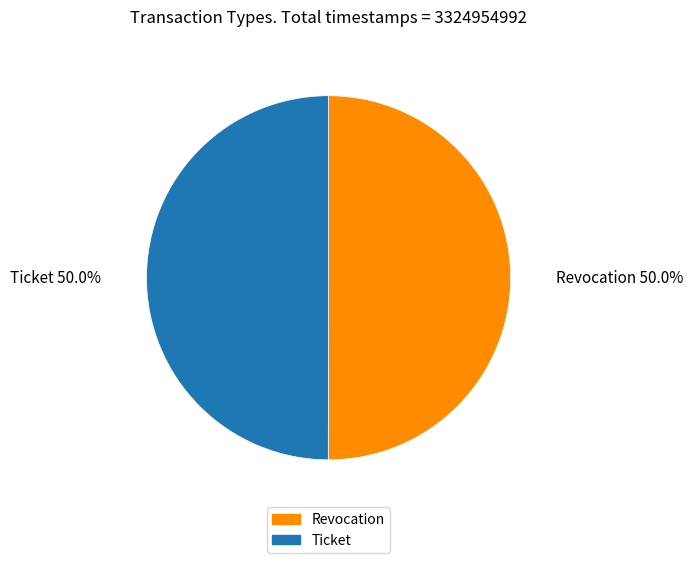

Approximately how many times larger is the value at Ticket compared to Revocation?

1.0